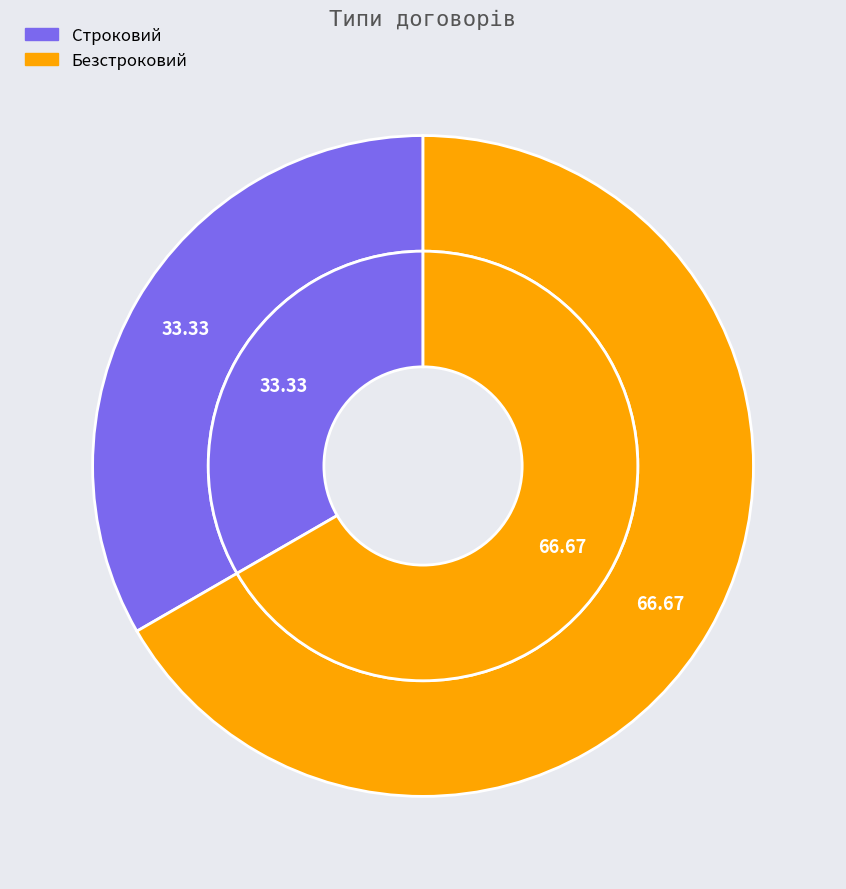

To the nearest percent, what is the difference between the largest and smallest slice percentages?

33%